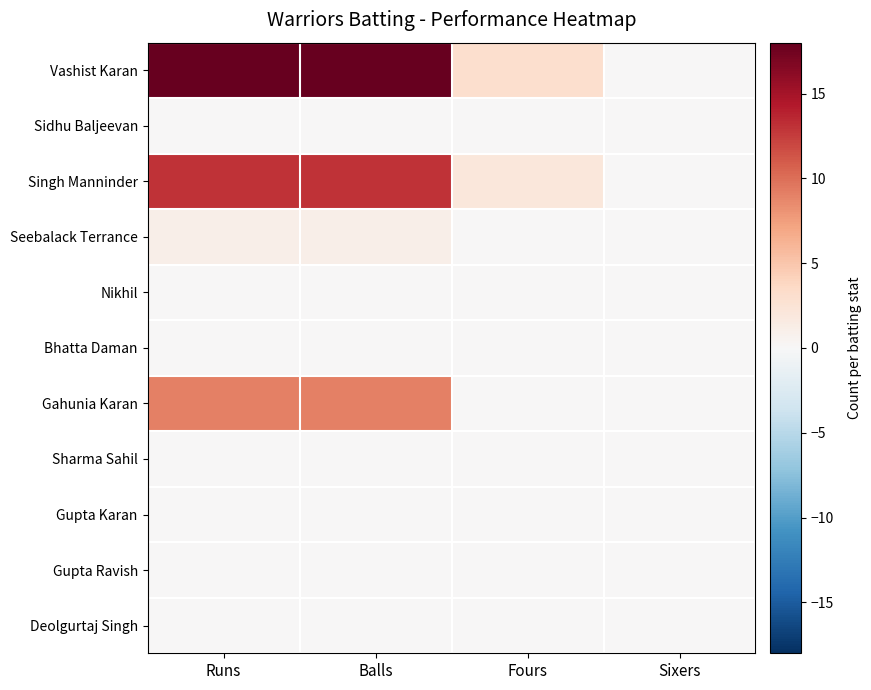

Which series has the widest spread of values?

Vashist Karan